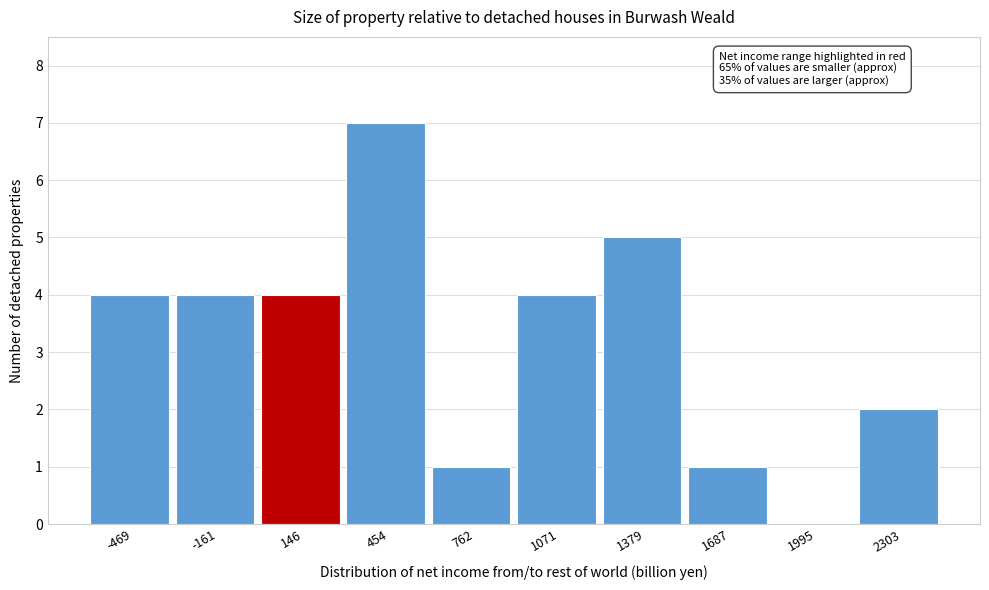

Which range on the x-axis has the tallest bar?

300 to 600